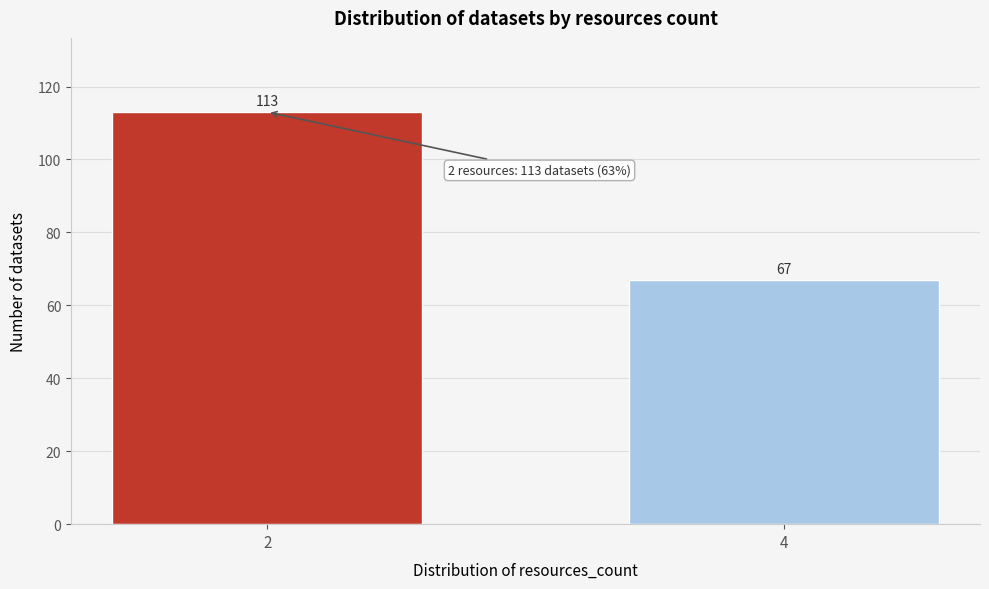

Reading left to right, list all the values displayed in this chart.

2=113	4=67